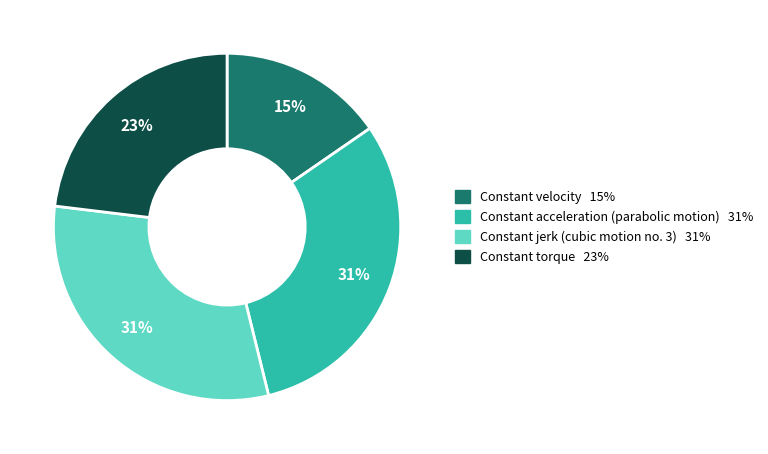

Is the sum of Constant torque and Constant jerk (cubic motion no. 3) greater than half?

Yes